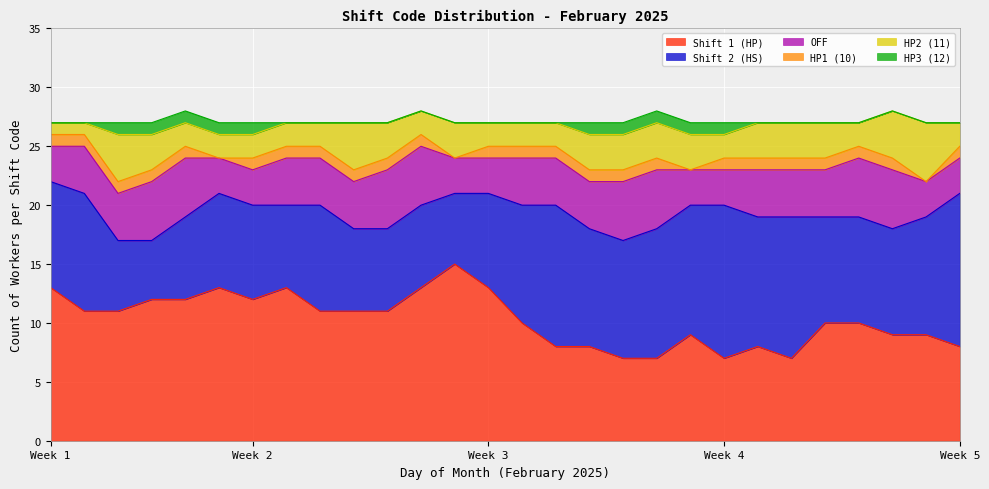

Is it true that HP3 (12) equals 4 at 26?

False